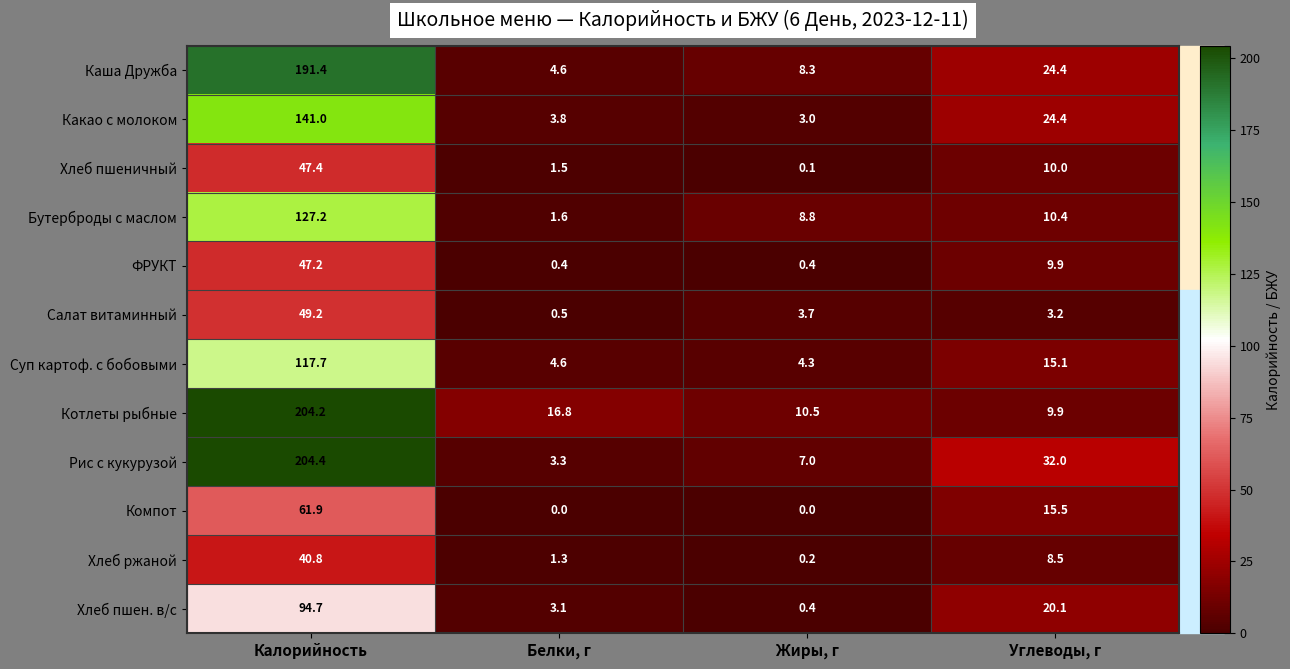

What is the difference between the highest and lowest values at Калорийность?

163.6